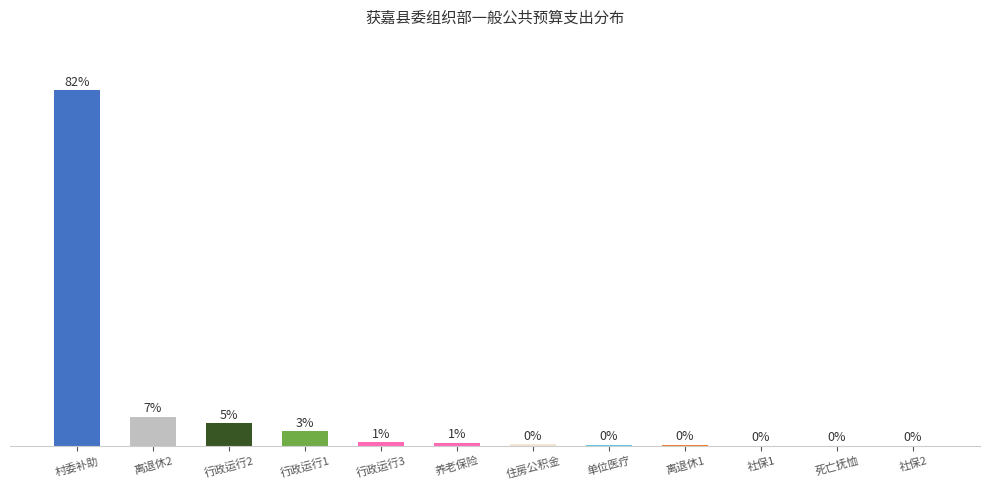

At which label is the value closest to 41?

离退休2